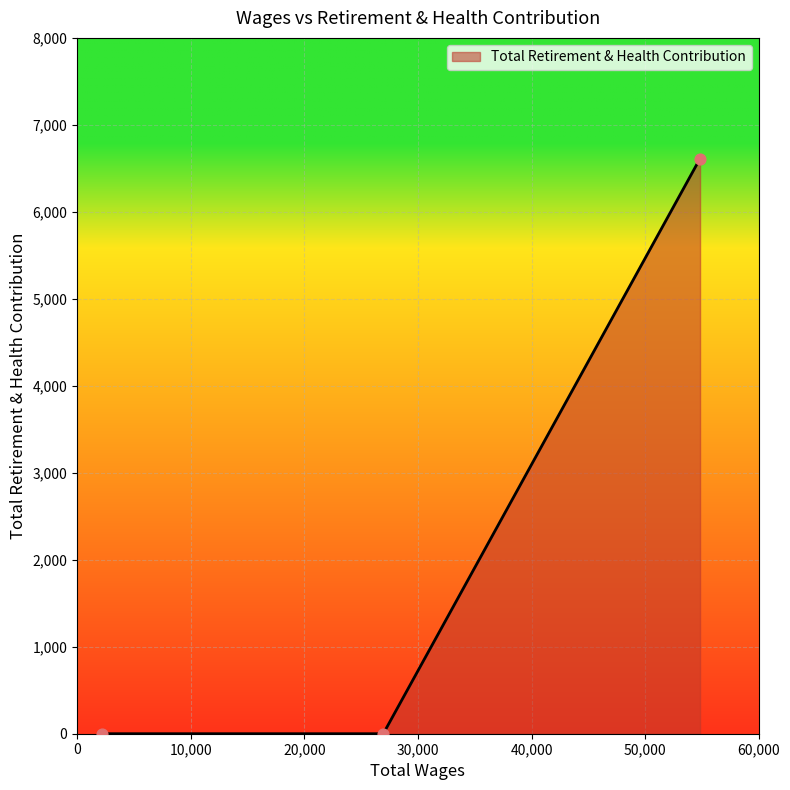

What is the sum of all values?

6613